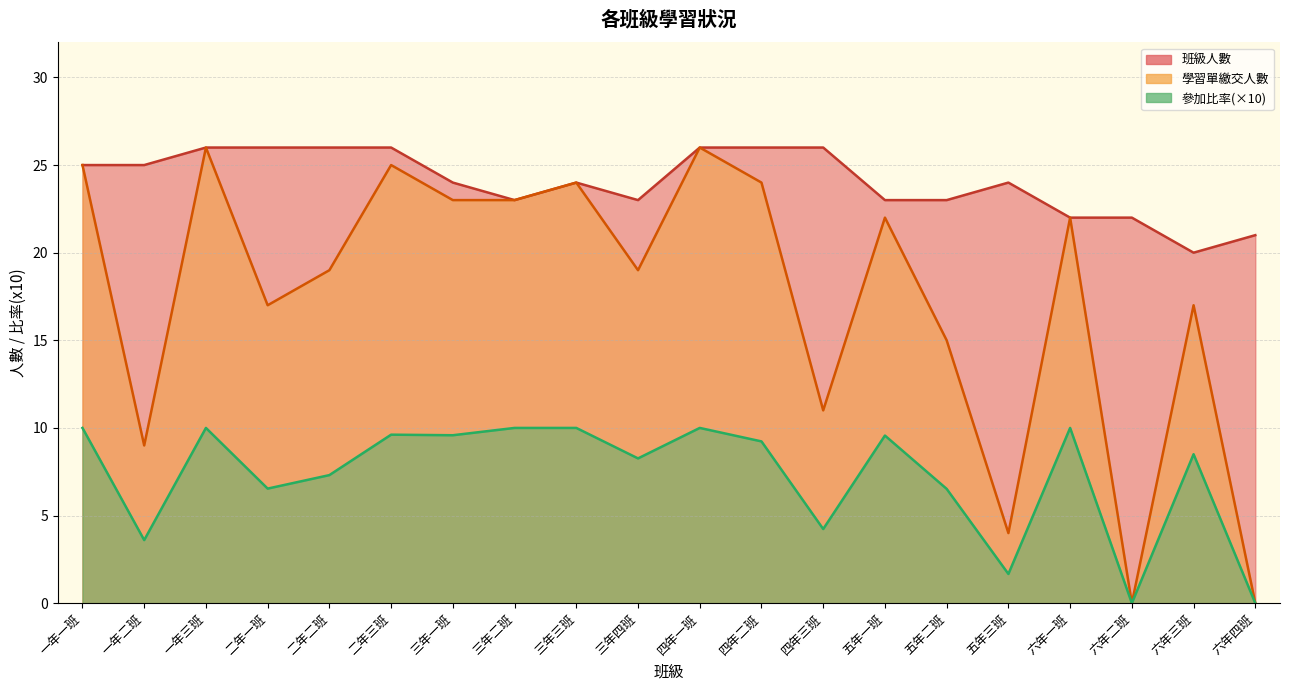

The 班級人數 series shows 26.0 at 四年三班. True or false?

True